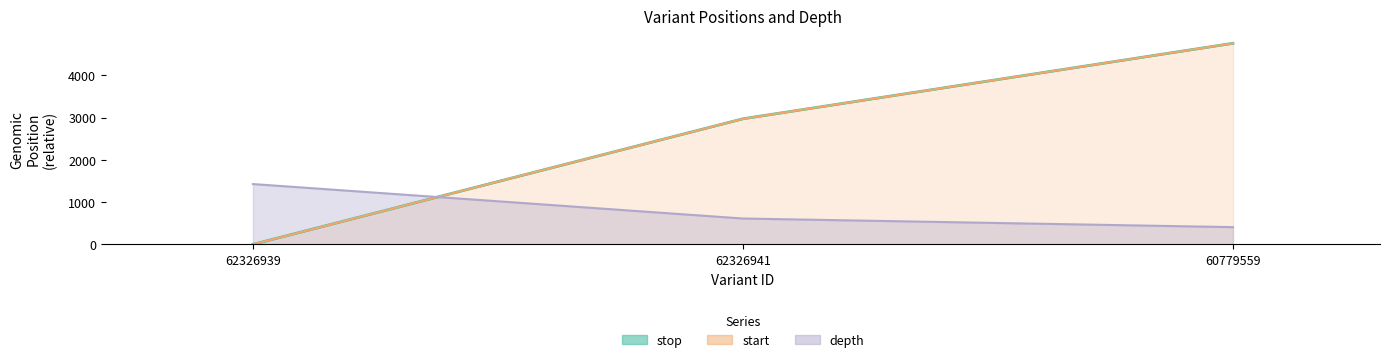

Reading left to right, list all the values displayed in this chart.

start: 1.0	2972.0	4758.0
stop: 0.0	2971.0	4757.0
depth: 1427.4	611.7	407.8